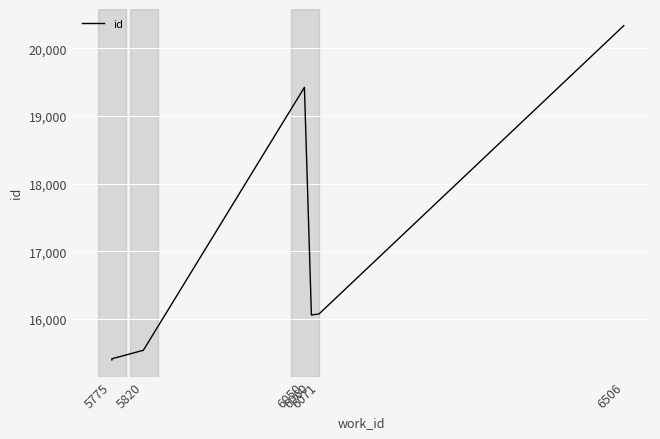

What is the average value?

16559